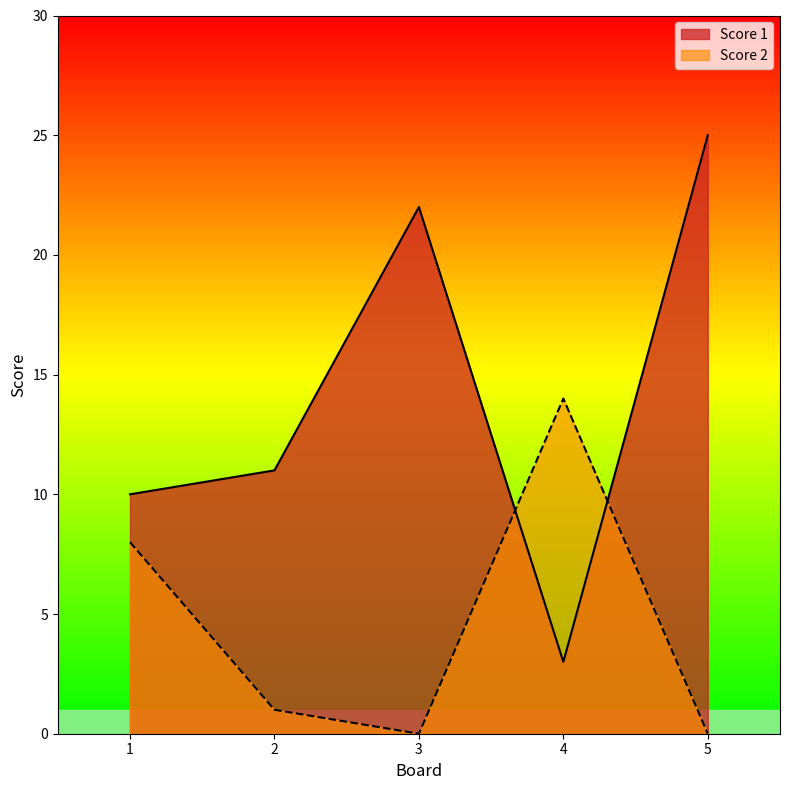

How many lines are shown in the chart?

2